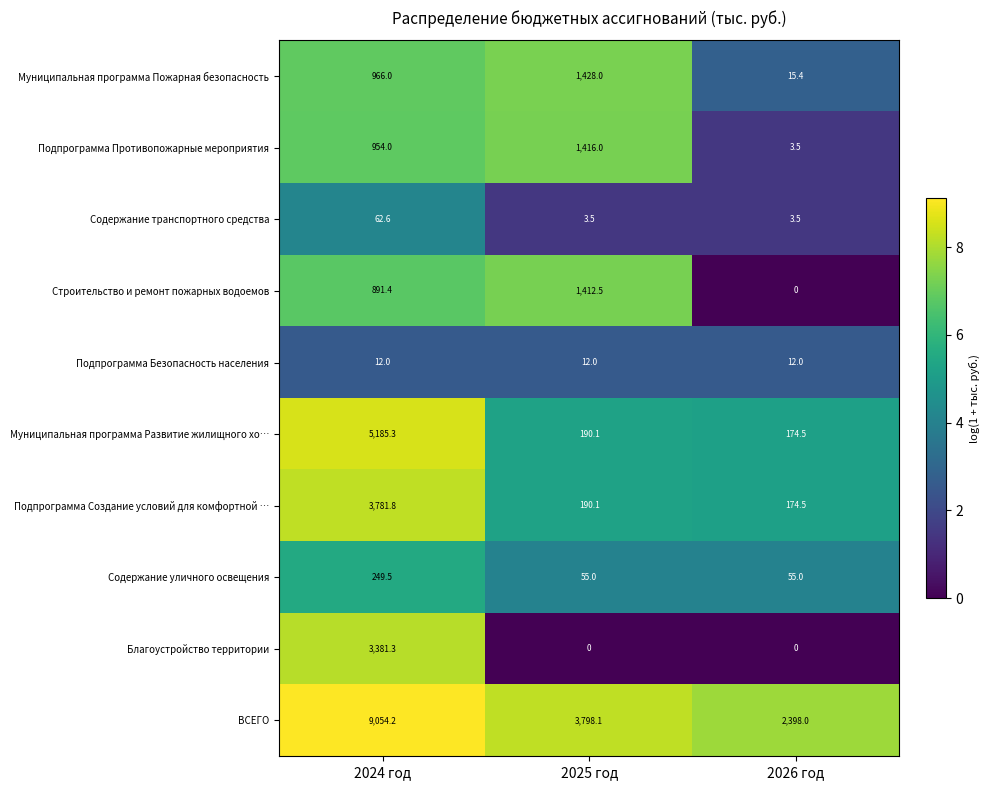

Rank the series at 2024 год from lowest to highest value.

Подпрограмма Безопасность населения, Содержание транспортного средства, Содержание уличного освещения, Строительство и ремонт пожарных водоемов, Подпрограмма Противопожарные мероприятия, Муниципальная программа Пожарная безопасность, Благоустройство территории, Подпрограмма Создание условий для комфортной …, Муниципальная программа Развитие жилищного хо…, ВСЕГО